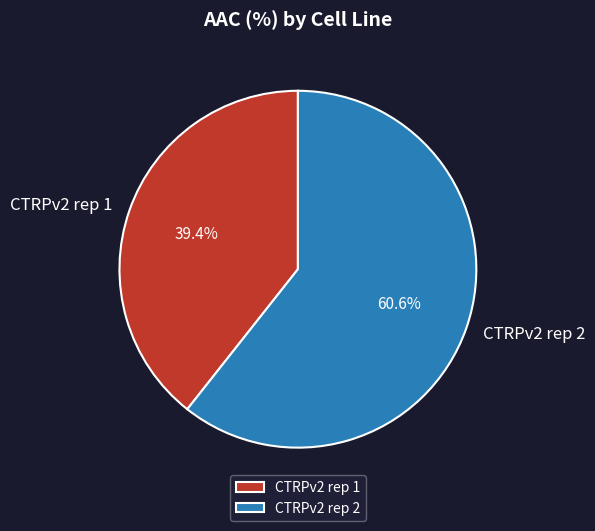

True or false: CTRPv2 rep 1 accounts for 53% of the total.

False